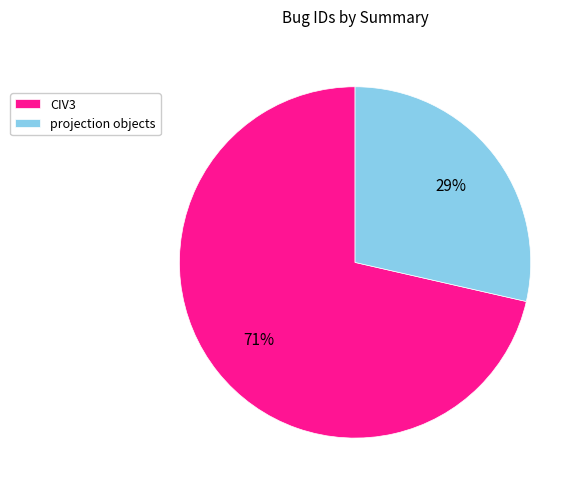

Count the number of slices in the pie.

2